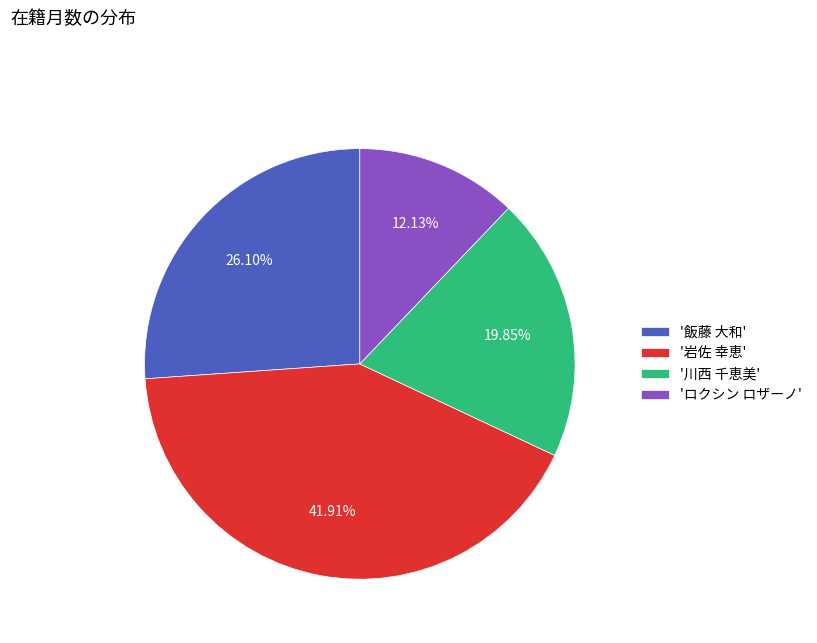

Approximately how many times larger is the value at '川西 千恵美' compared to '飯藤 大和'?

0.8